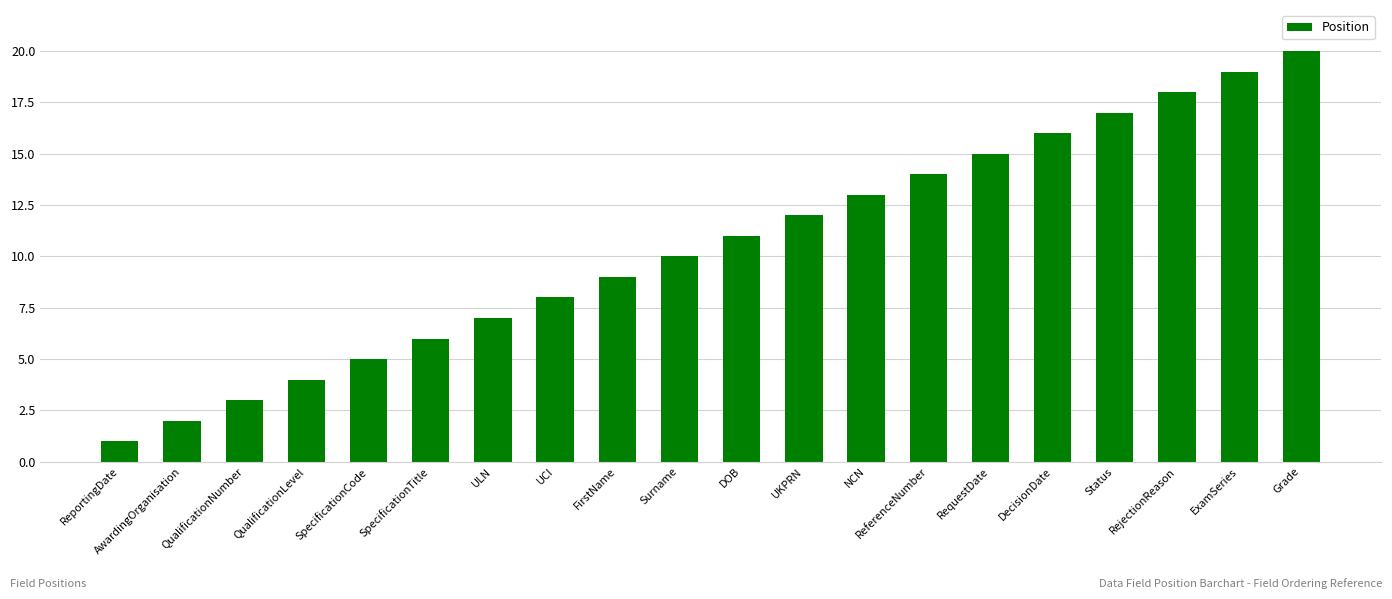

At which label is the value closest to 10?

Surname